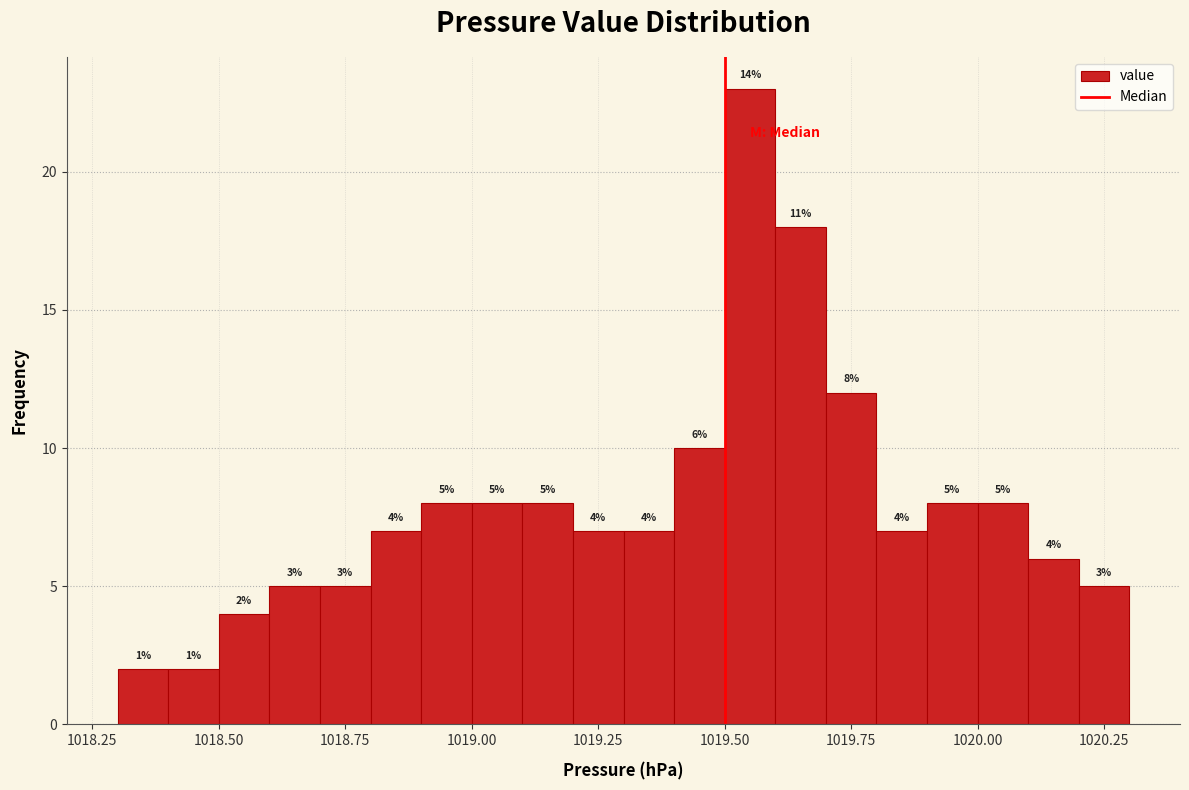

Around what value on the x-axis is the tallest bar? Give the approximate position of its centre, as read against the axis.

1019.55